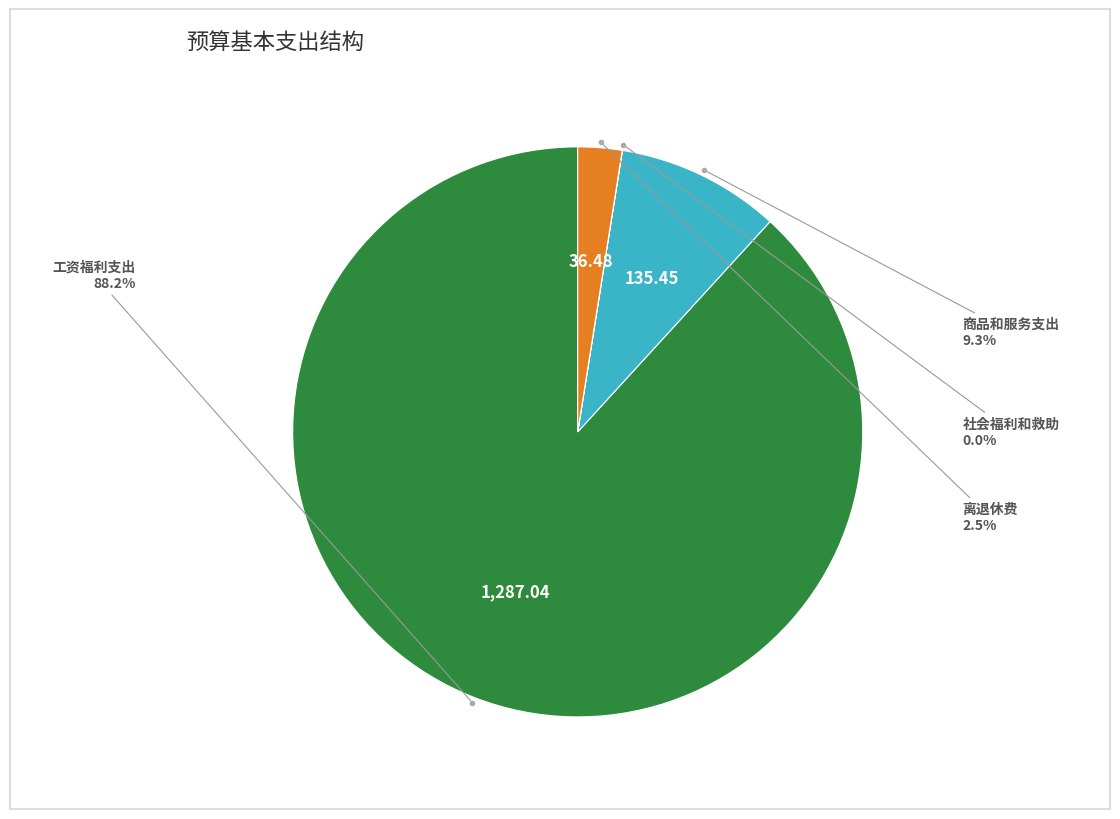

To the nearest percent, what is the average slice percentage?

25%